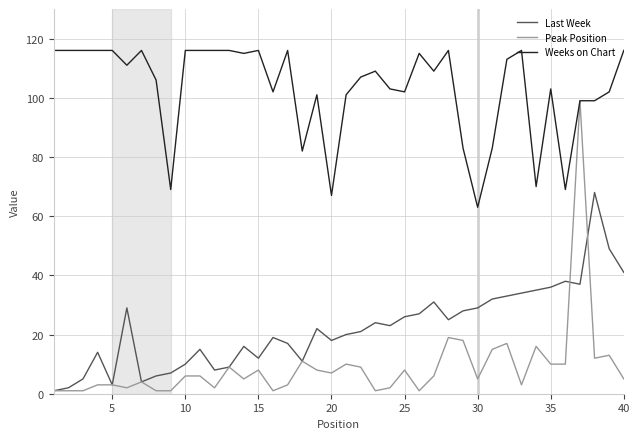

Which series has the widest spread of values?

Peak Position